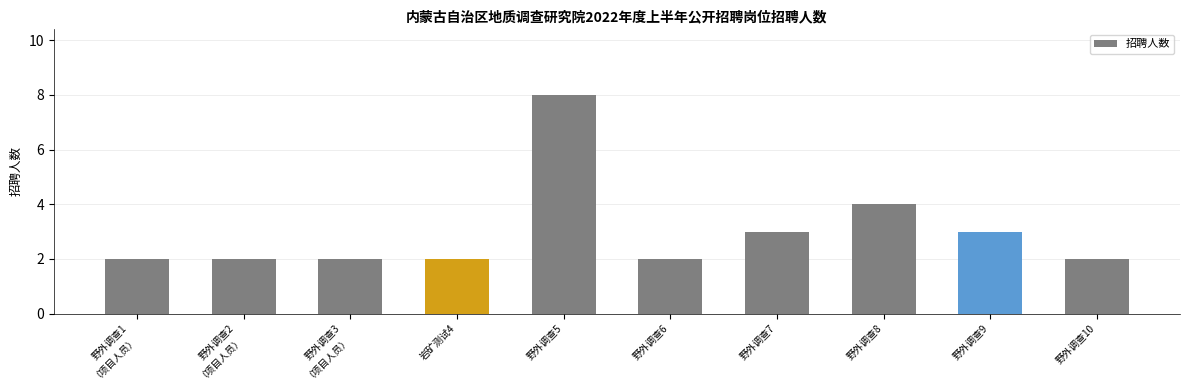

The value at 野外调查6 is 0. True or false?

False